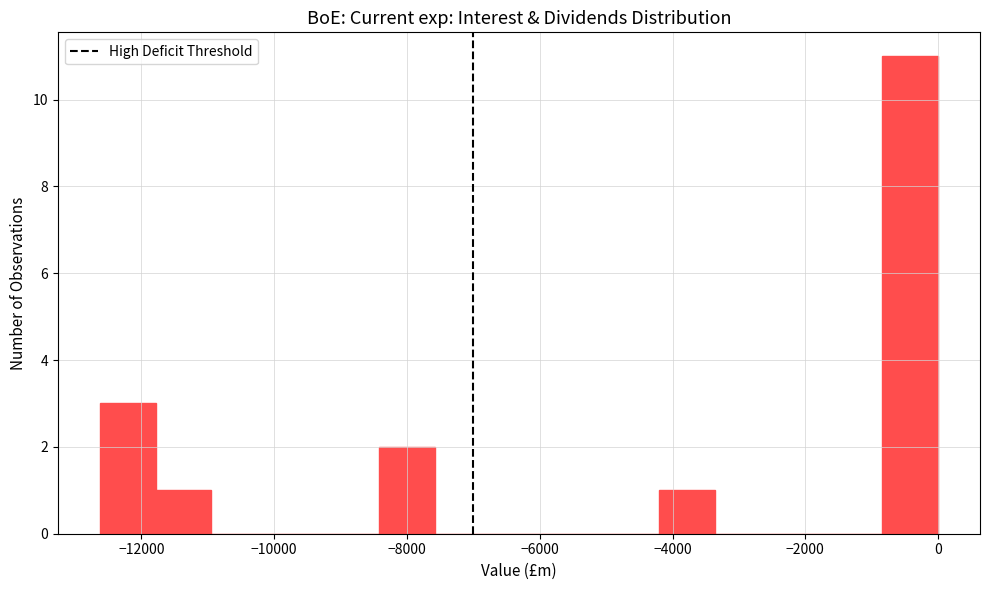

Reading left to right, transcribe this chart: for each bar, give the range it covers on the x-axis and its height. Neither the bar edges nor the heights are printed on the chart, so give them approximately, as read against the axes.

-12600 to -11800: 3
-11800 to -11000: 1
-11000 to -10200: 0
-10200 to -9200: 0
-9200 to -8400: 0
-8400 to -7600: 2
-7600 to -6800: 0
-6800 to -5800: 0
-5800 to -5000: 0
-5000 to -4200: 0
-4200 to -3400: 1
-3400 to -2600: 0
-2600 to -1600: 0
-1600 to -800: 0
-800 to 0: 11